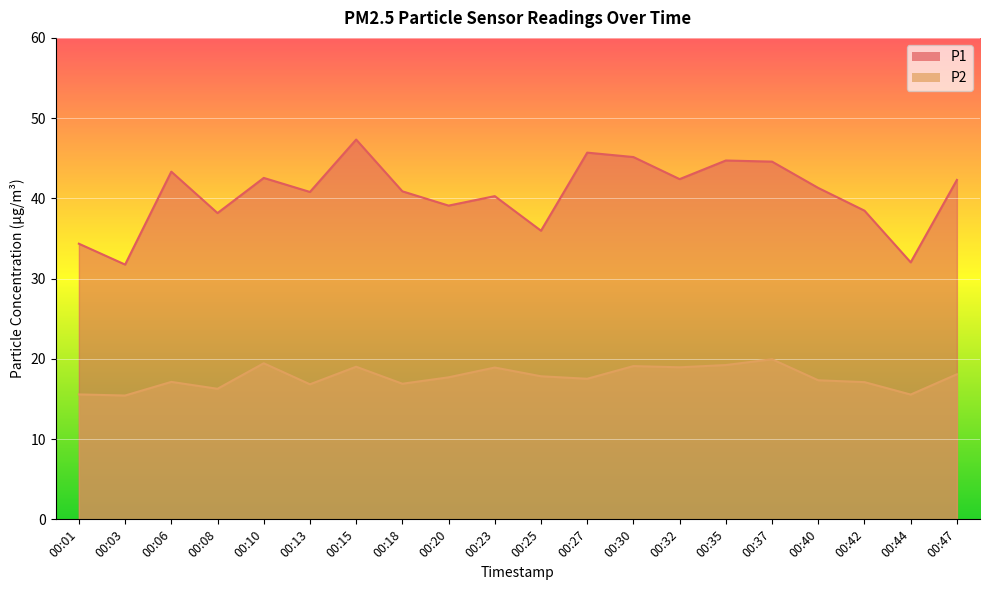

At which label is P1 closest to 39?

00:20